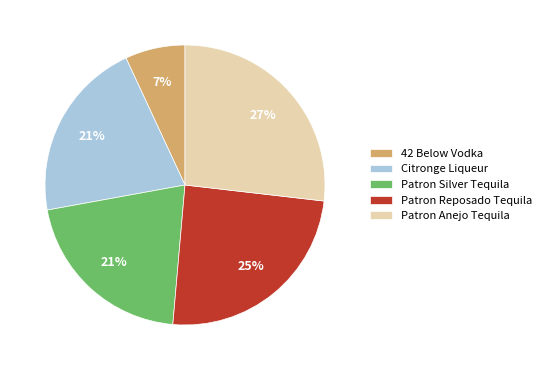

To the nearest percent, what portion does Citronge Liqueur represent?

21%